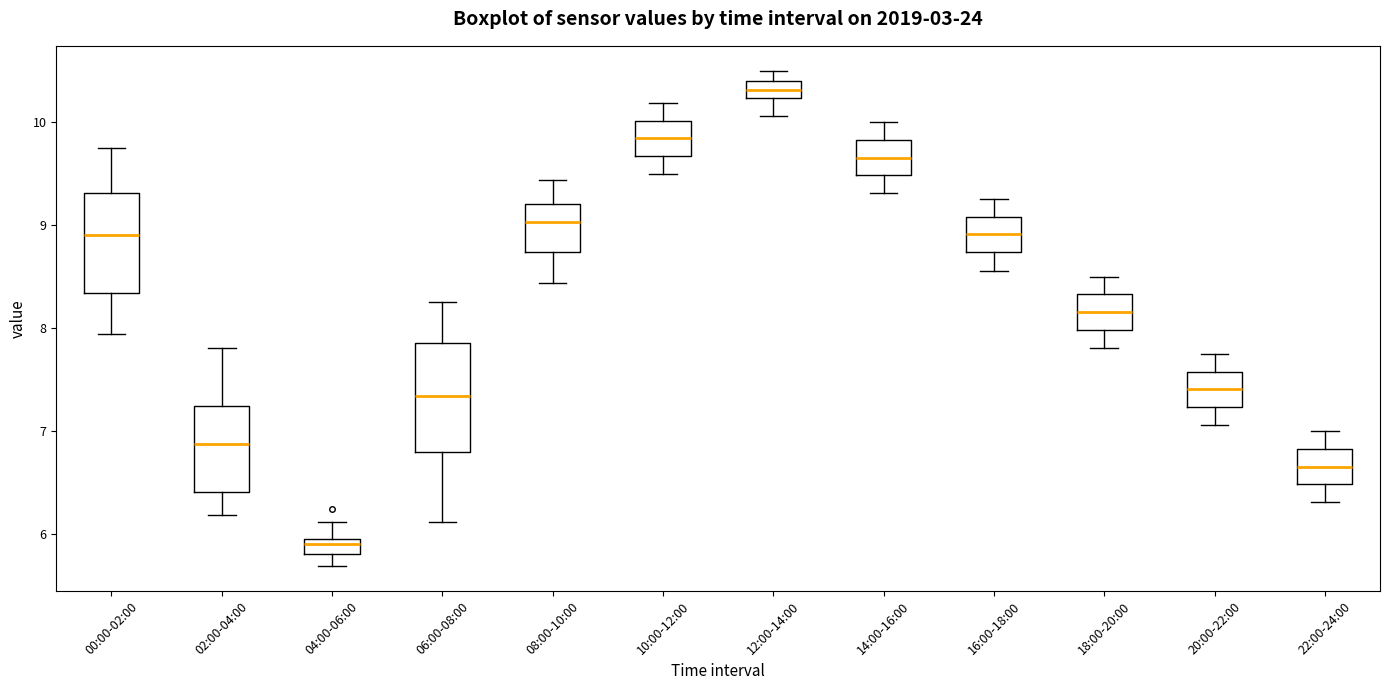

Which box has the highest median line?

12:00-14:00